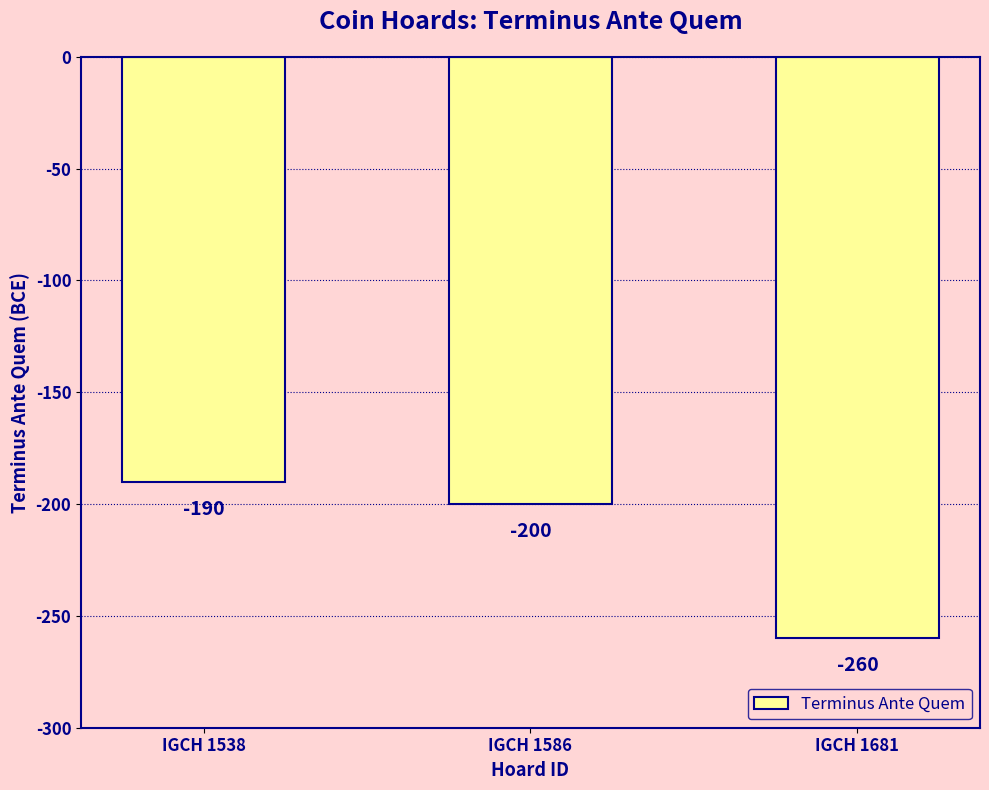

What is the approximate value at IGCH 1586?

-200